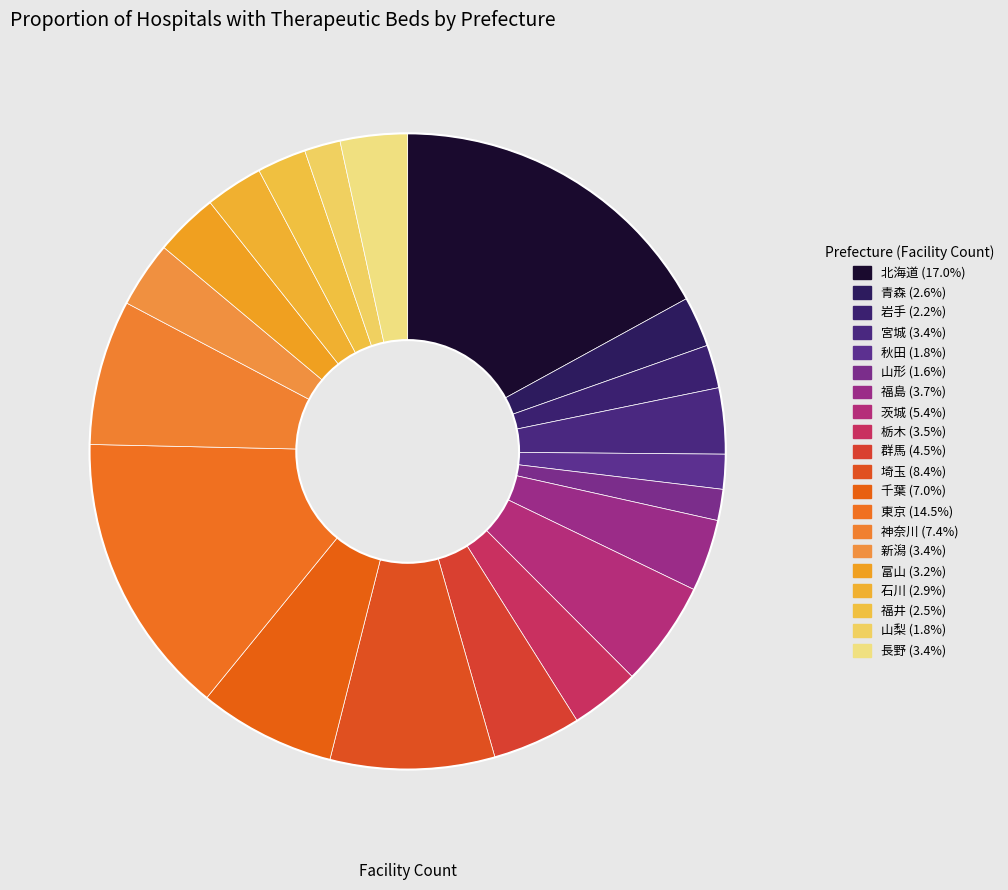

To the nearest percent, what is the combined percentage of 福井 and 山梨?

4%